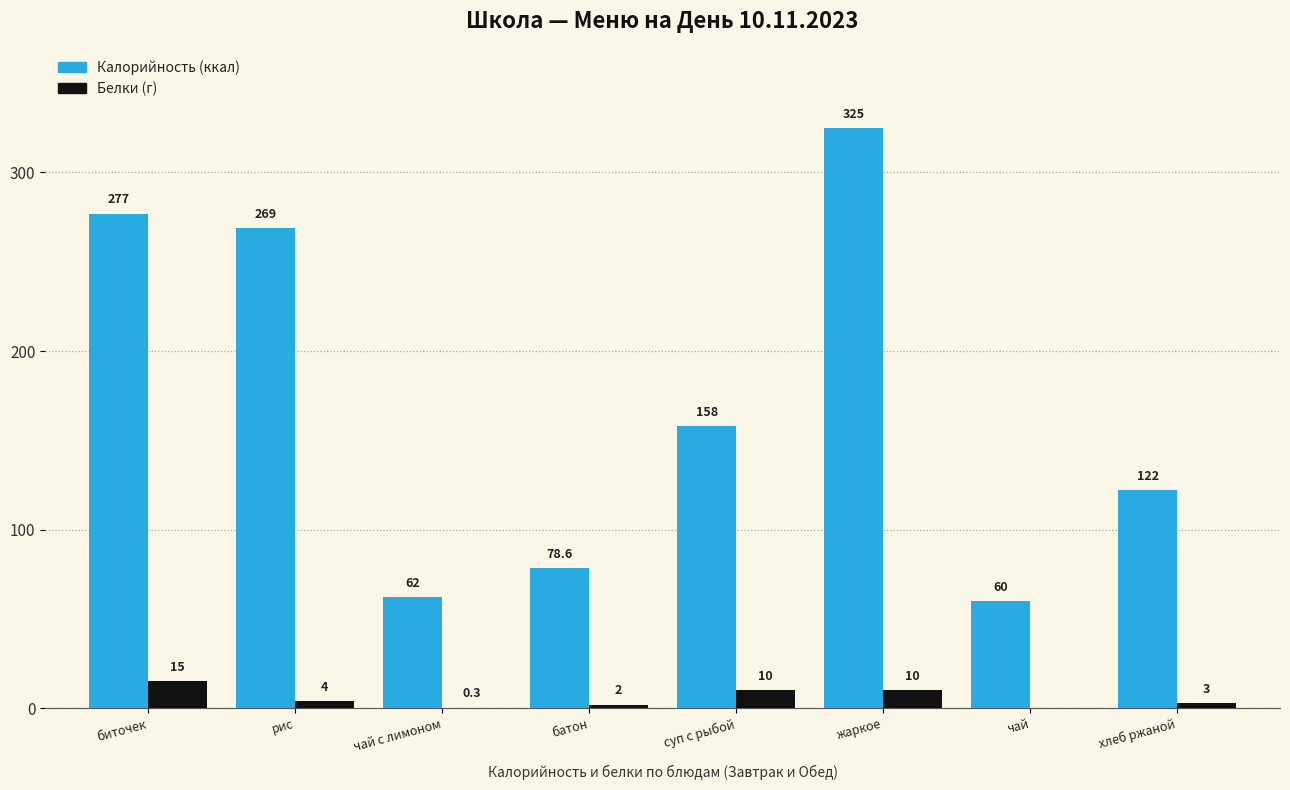

What is the total value across all series at жаркое?

335.0